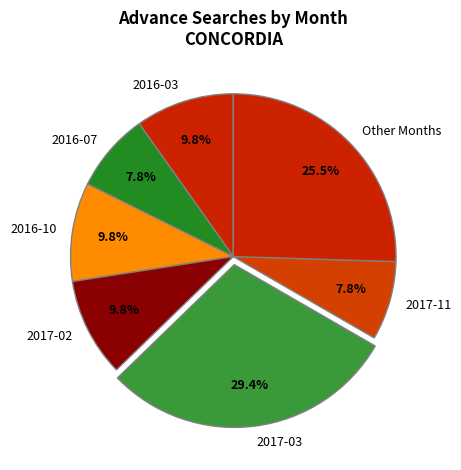

How many segments does this pie chart have?

7